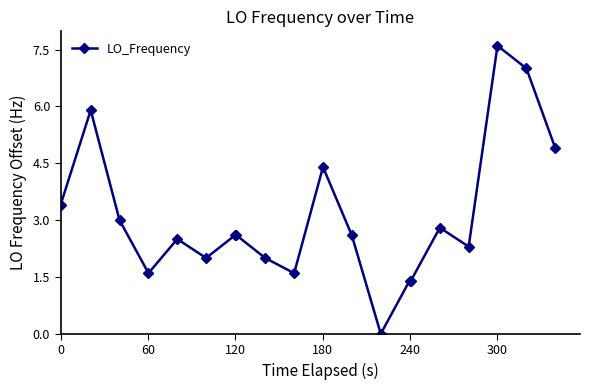

What is the difference between the maximum and minimum values?

7.6